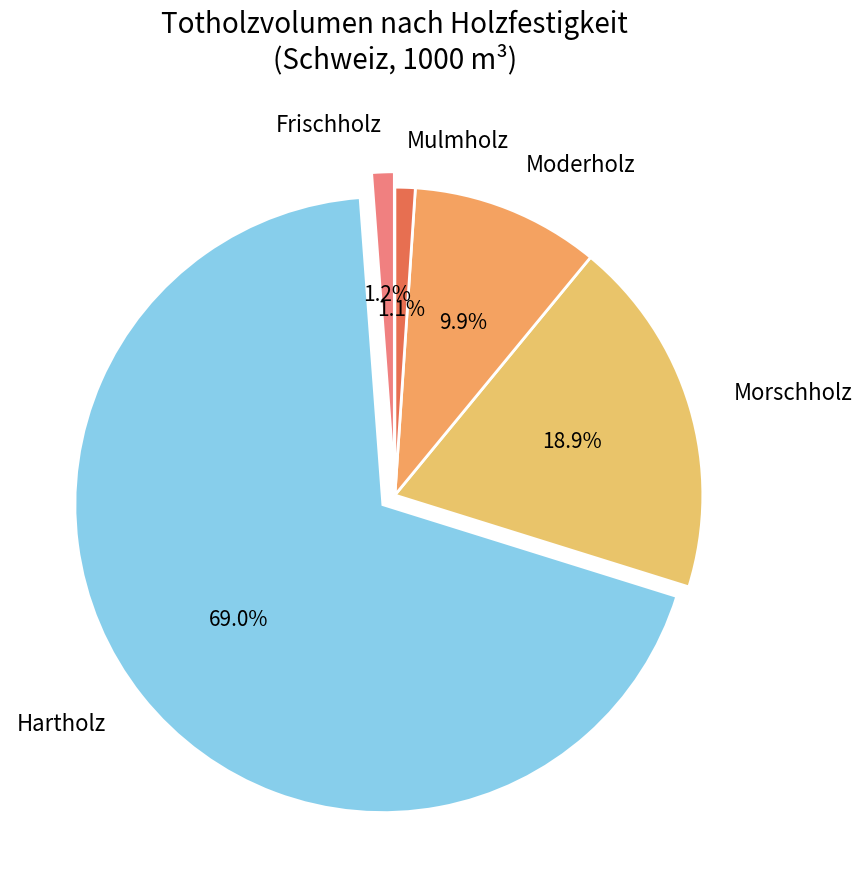

Is it true that Hartholz is 79% of the pie?

False